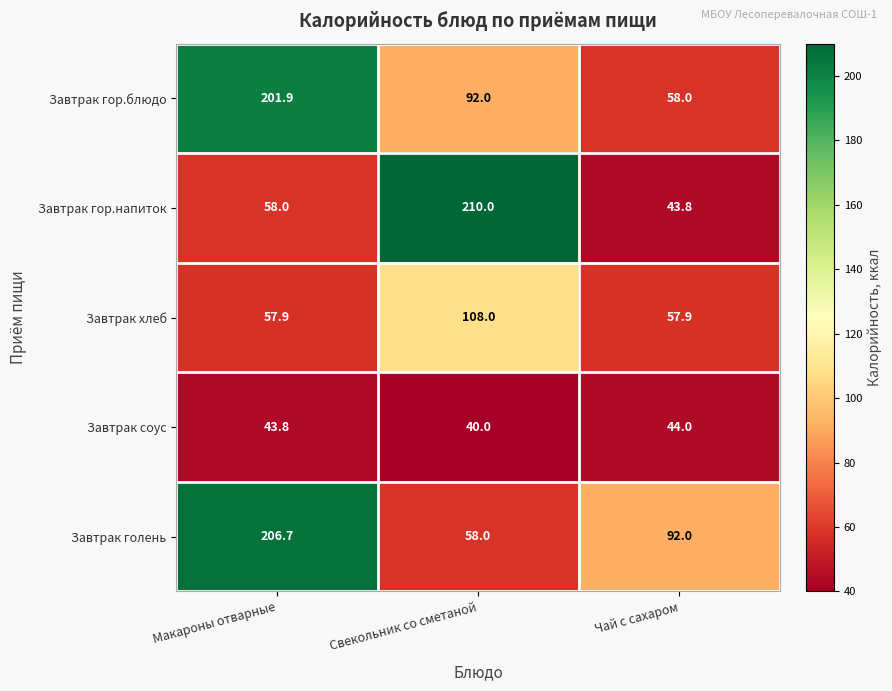

Reading left to right, transcribe all the data shown in this chart.

Завтрак гор.блюдо: 201.9	92.0	58.0
Завтрак гор.напиток: 58.0	210.0	43.8
Завтрак хлеб: 57.9	108.0	57.9
Завтрак соус: 43.8	40.0	44.0
Завтрак голень: 206.7	58.0	92.0